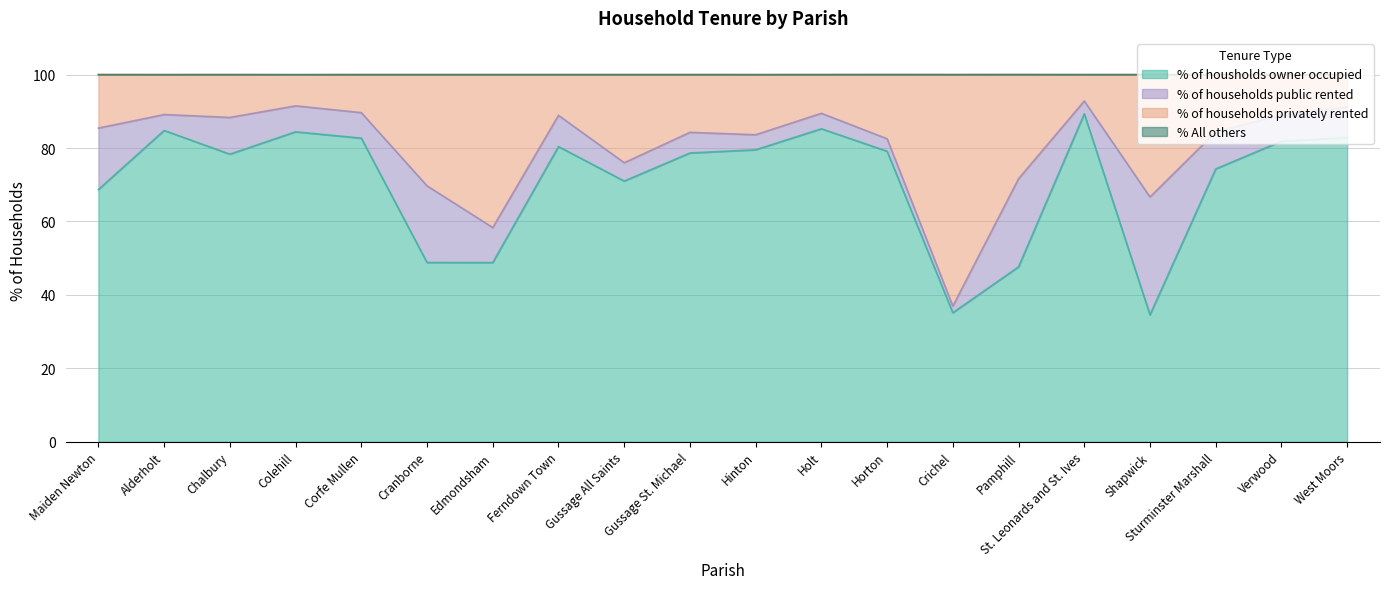

What is the maximum value for % of housholds owner occupied?

89.3